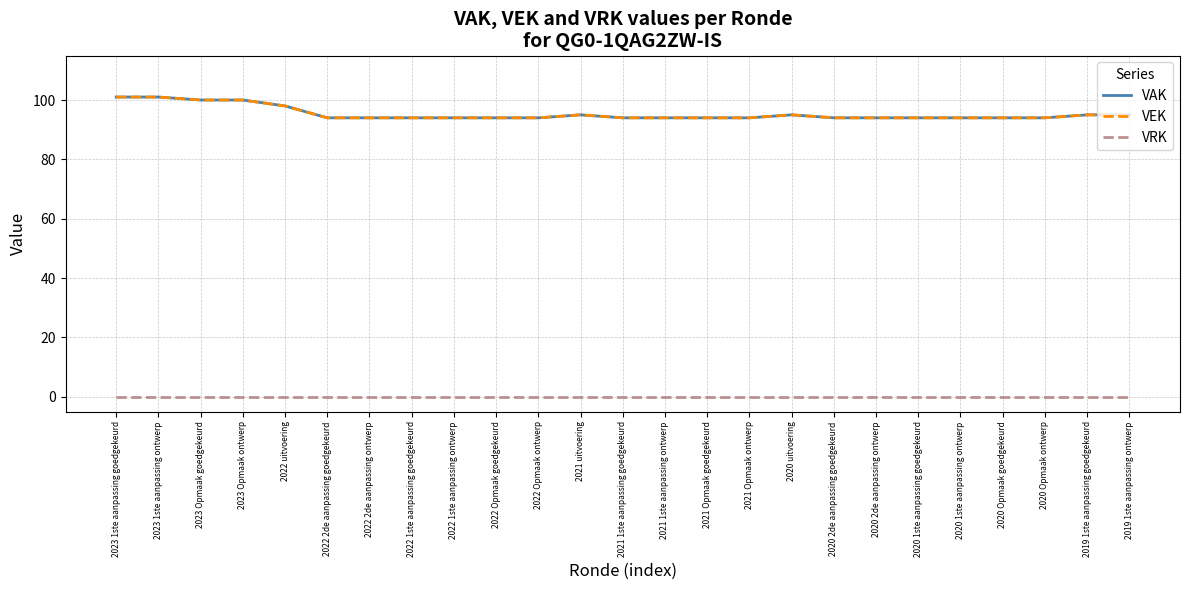

True or false: VEK has more than 0 interior local peaks.

True